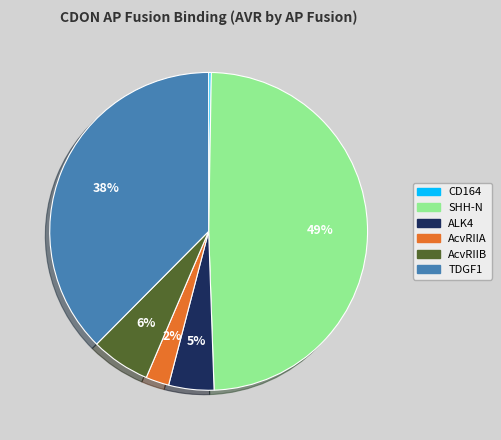

Do AcvRIIB and AcvRIIA together represent more than half of the pie?

No